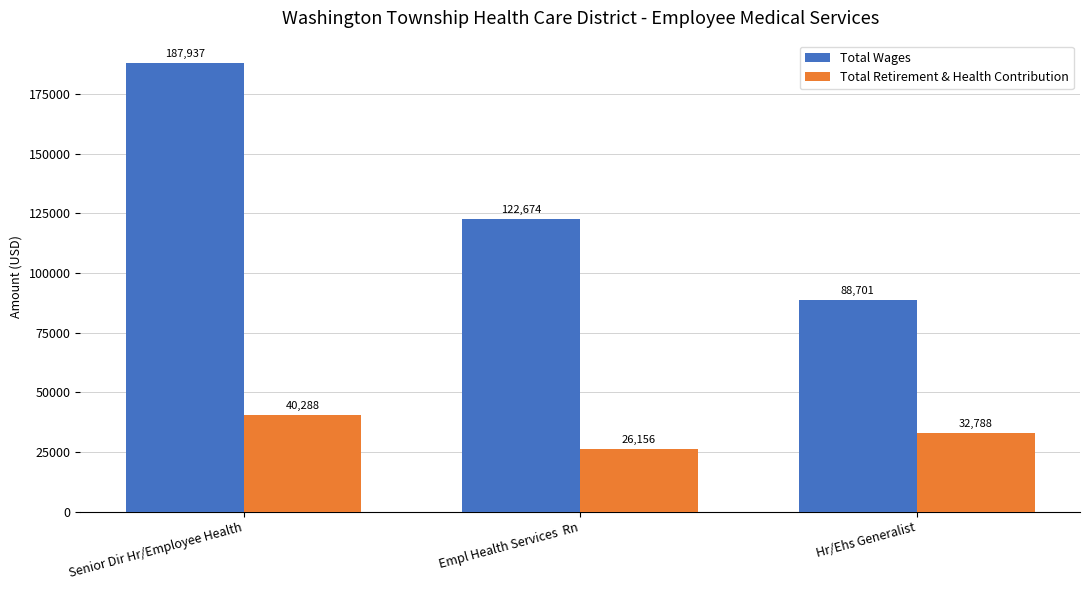

Reading left to right, what are all the values shown in this chart?

Total Wages: Senior Dir Hr/Employee Health=187937	Empl Health Services  Rn=122674	Hr/Ehs Generalist=88701
Total Retirement & Health Contribution: Senior Dir Hr/Employee Health=40288	Empl Health Services  Rn=26156	Hr/Ehs Generalist=32788